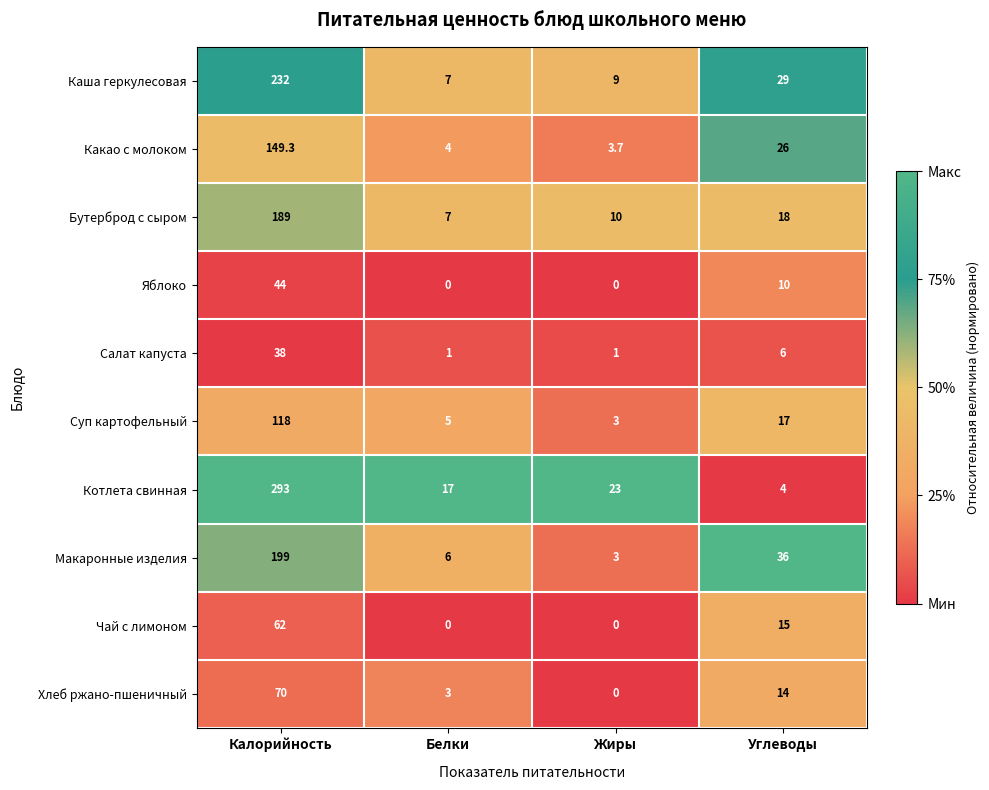

Which series has the largest range (max minus min)?

Котлета свинная